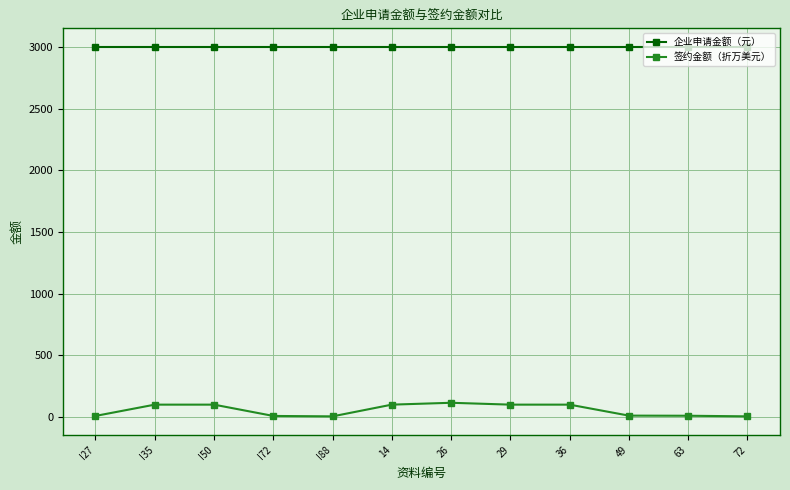

Is it true that 企业申请金额（元） equals 3000.0 at 49?

True